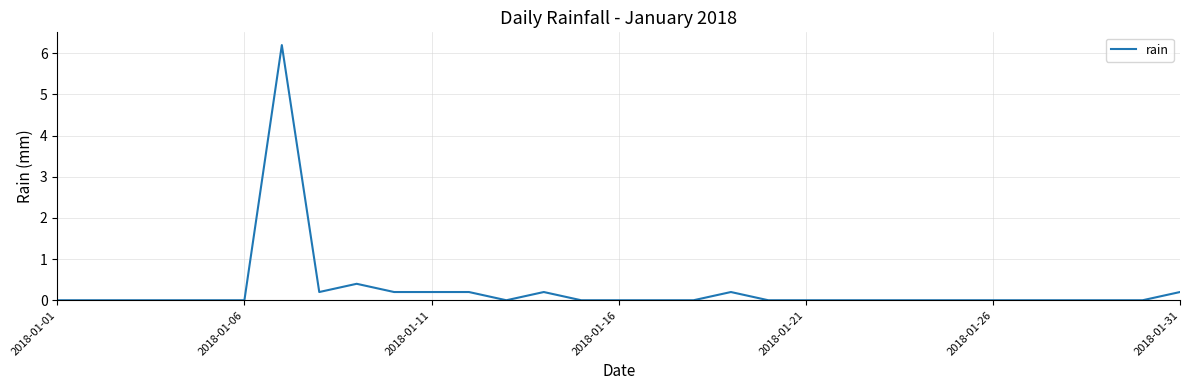

What is the greatest value displayed?

6.2